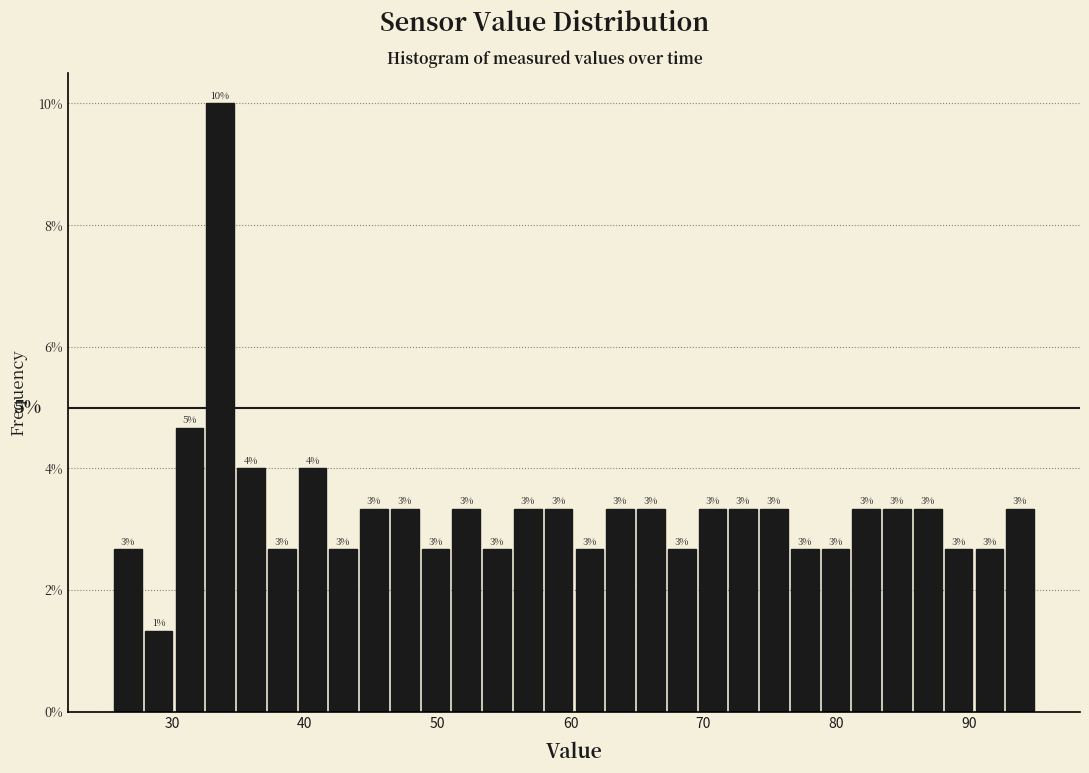

Read against the x-axis, roughly where is the centre of the tallest bar?

34